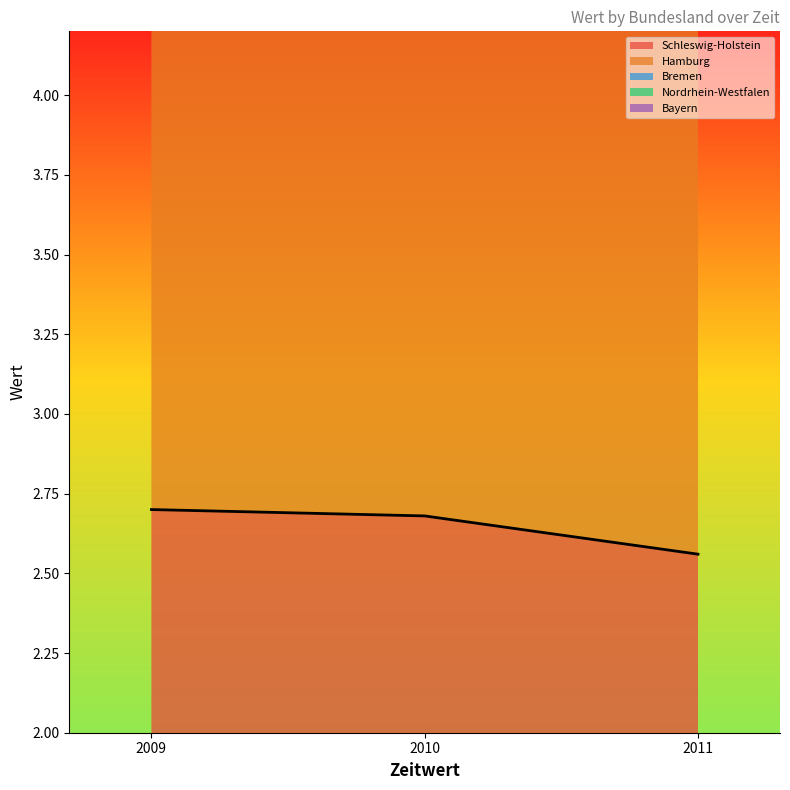

How many Schleswig-Holstein values are between 2 and 3?

3